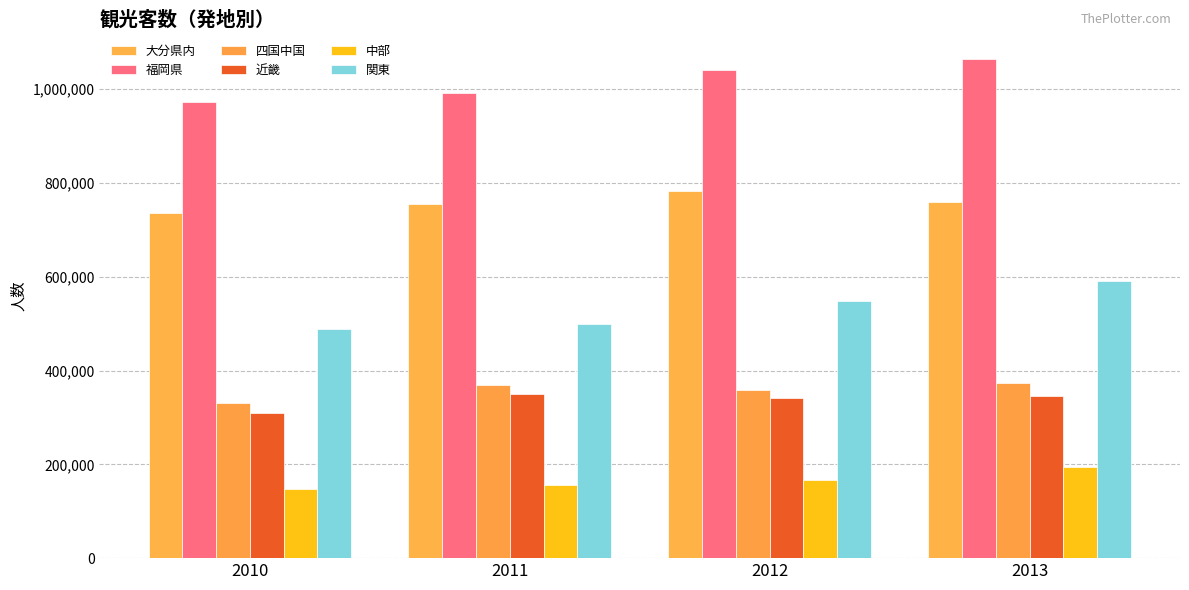

How many groups of bars are there?

4